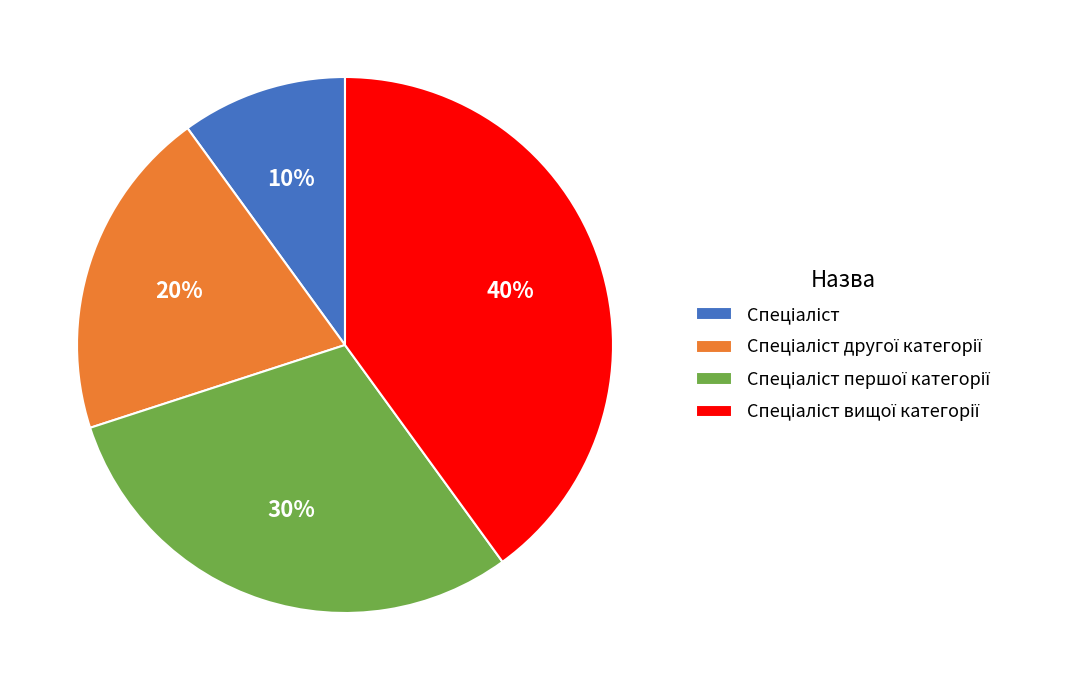

To the nearest percent, what is the average slice percentage?

25%